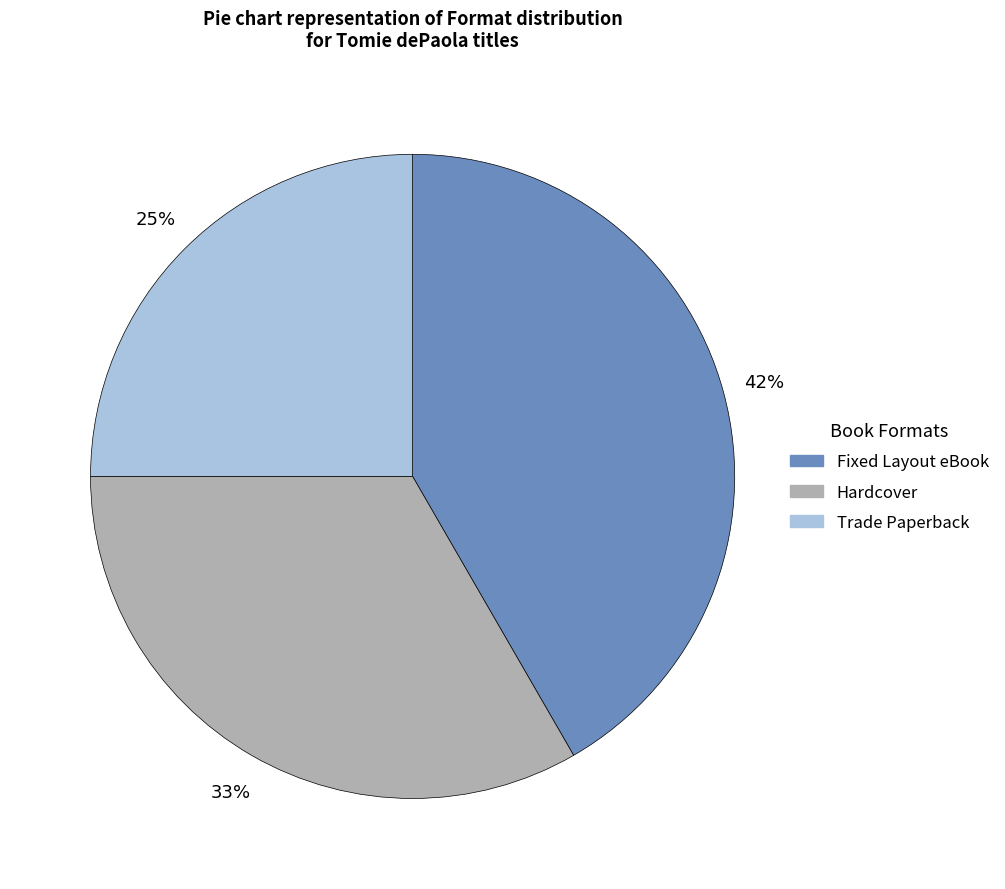

Does any single category account for the majority?

No